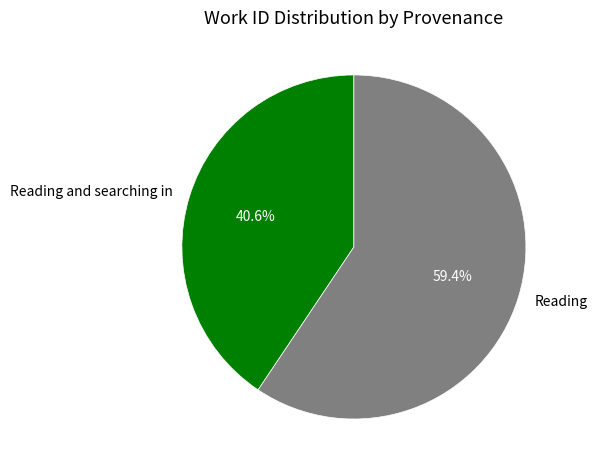

Is it true that Reading is 70% of the pie?

False